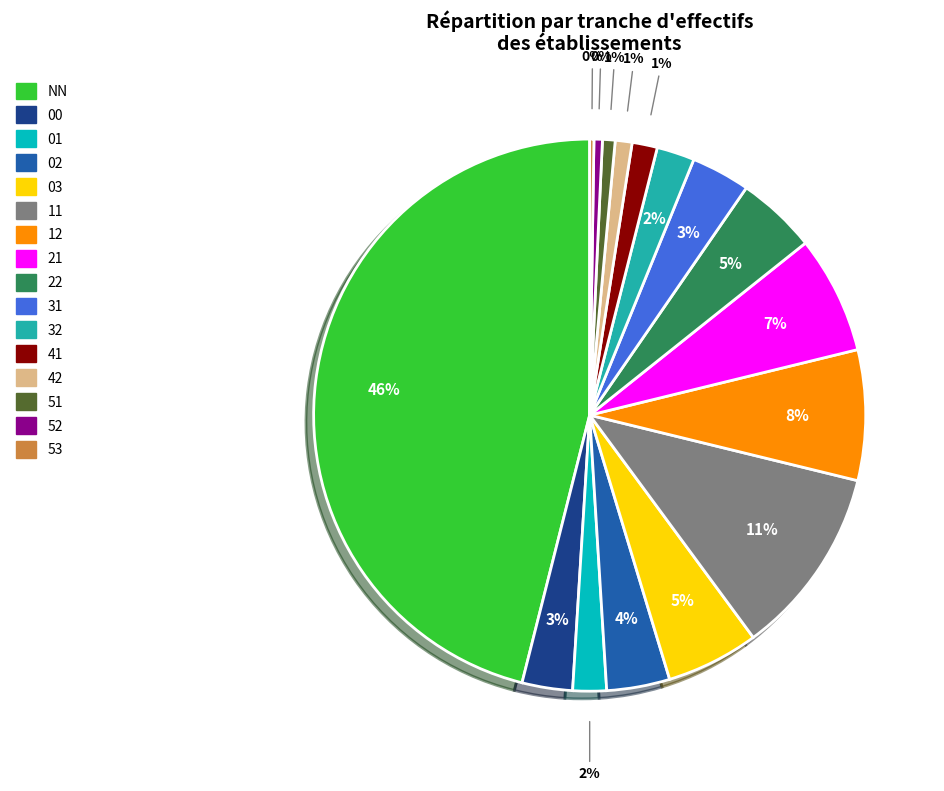

Which category has the biggest portion of the pie?

NN